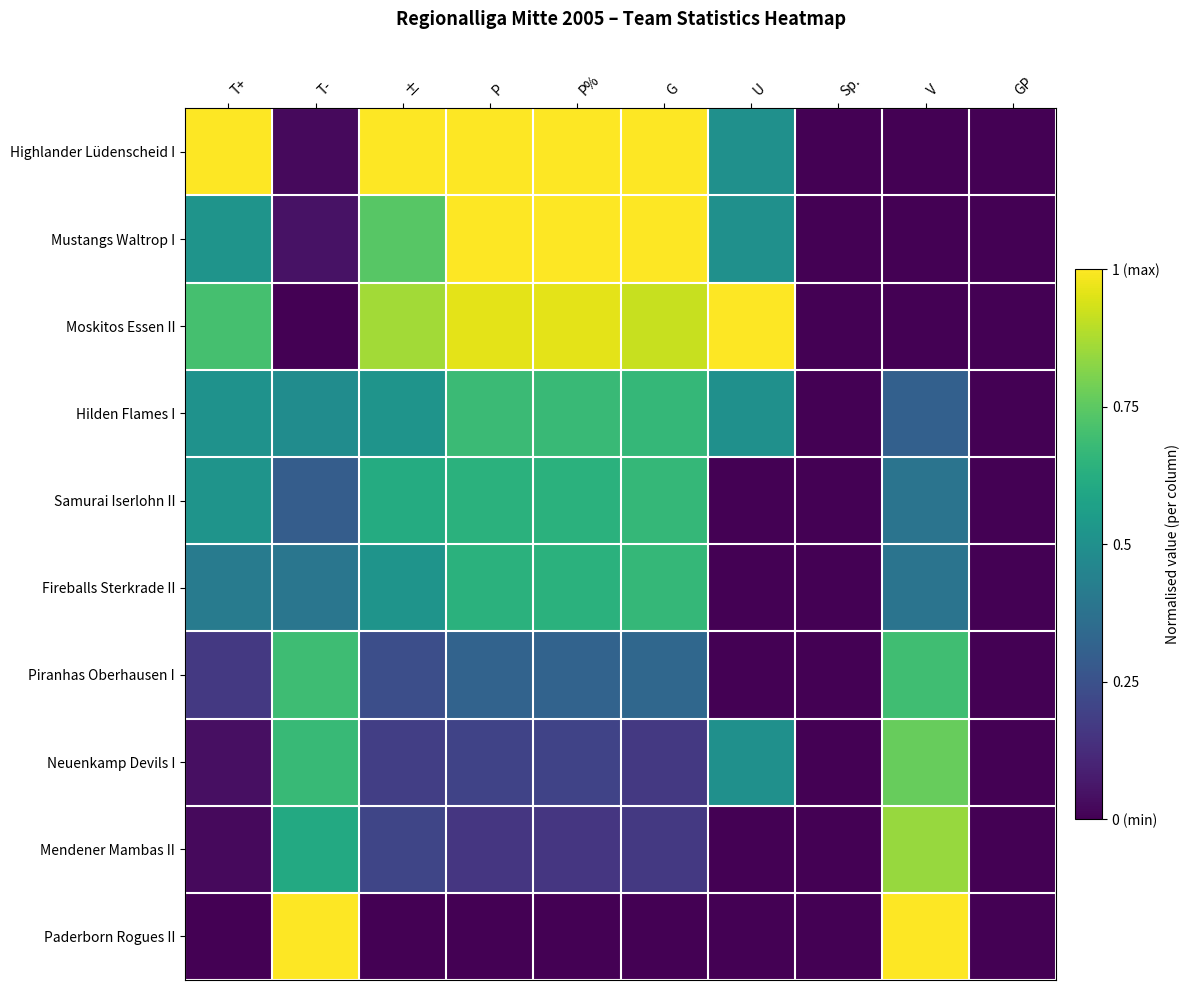

What is the greatest value displayed?

1.0